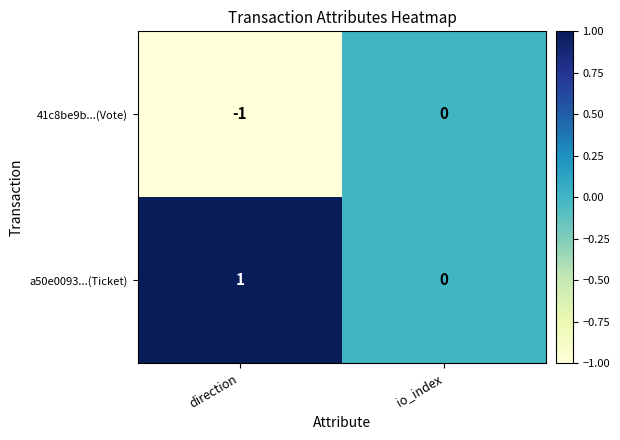

True or false: 41c8be9b...(Vote) has a value of -1 at io_index.

False